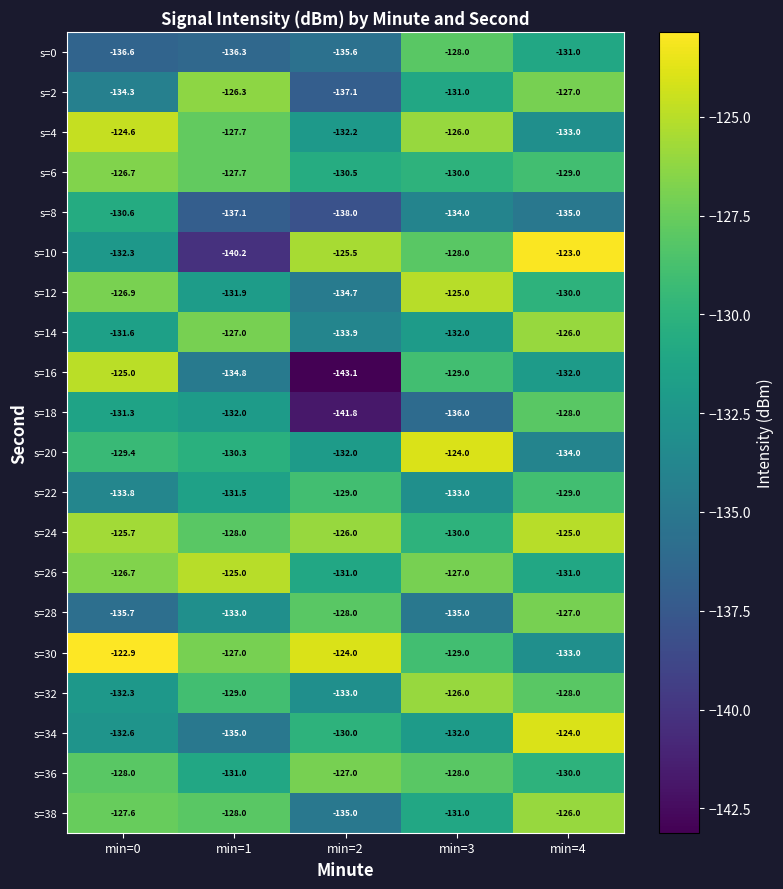

Which label corresponds to the smallest value in the chart?

min=2